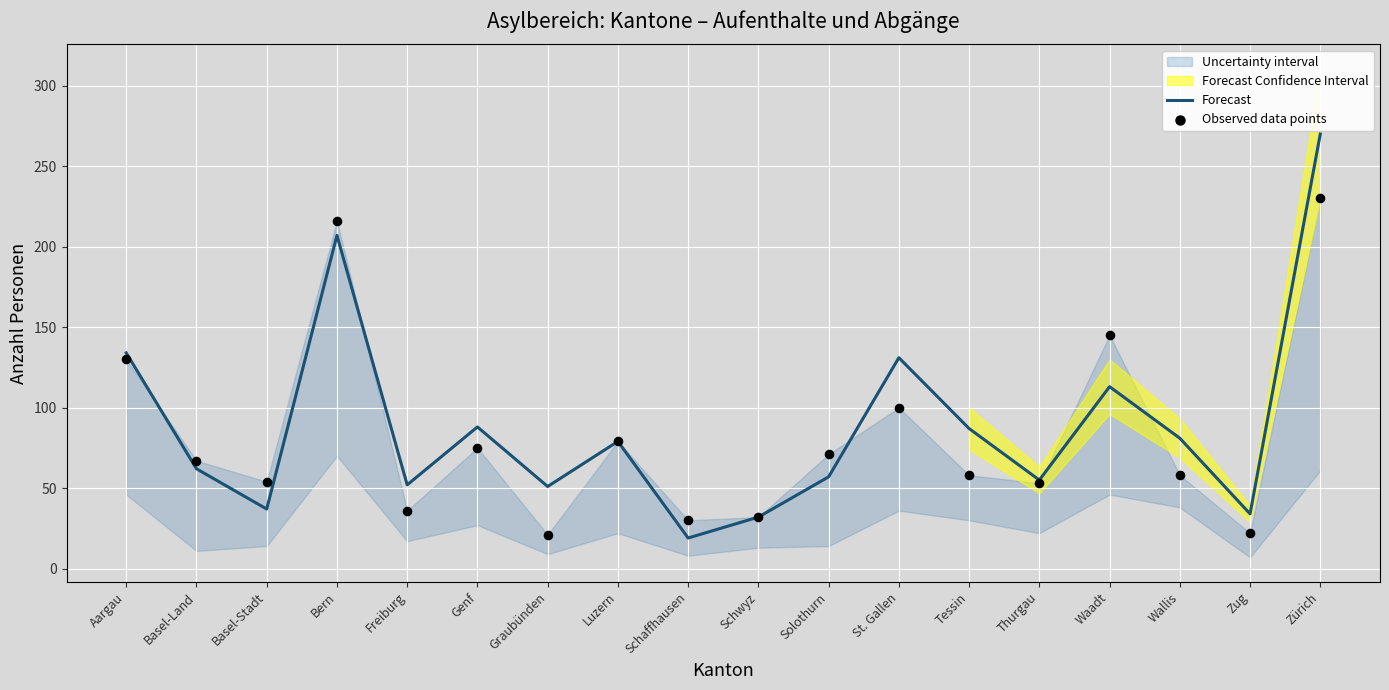

Which series contains the highest Y value?

Forecast